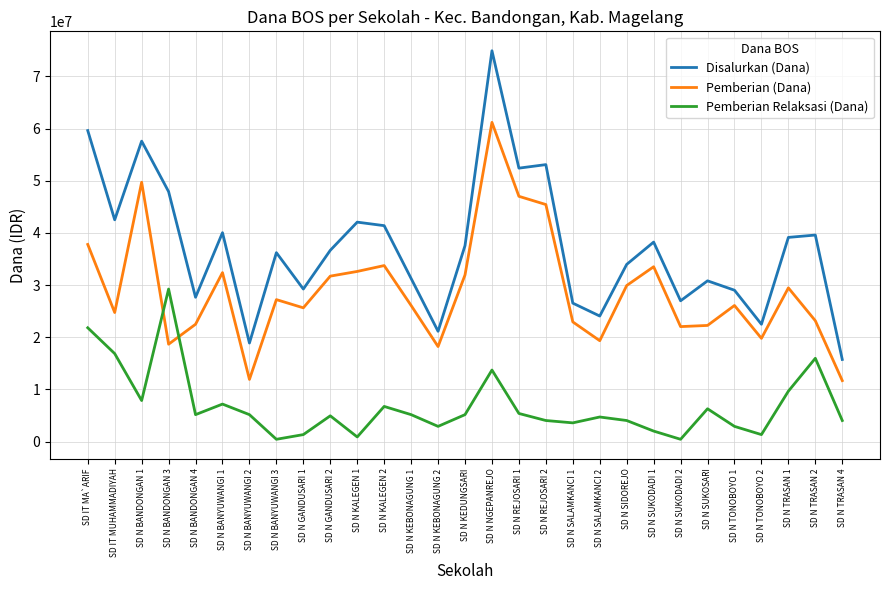

What position from the right is SD N SALAMKANCI 1?

11